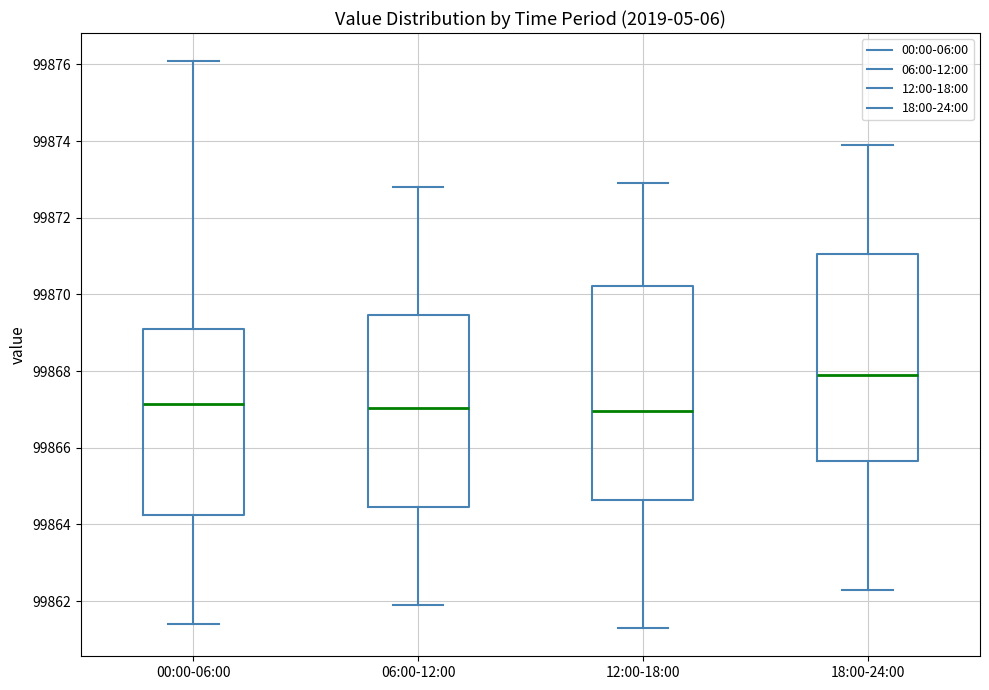

Which box's median line is the highest?

18:00-24:00